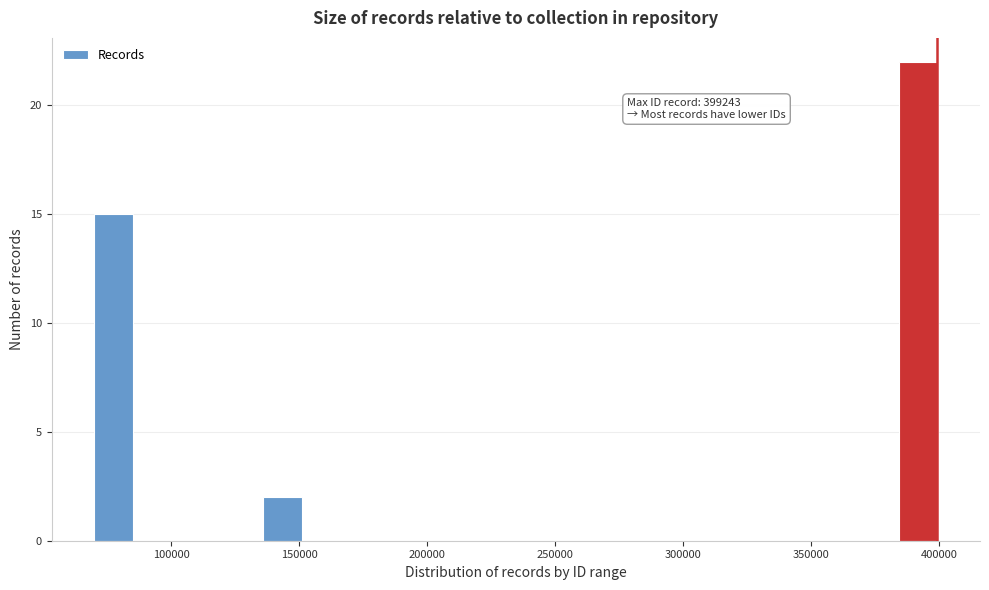

Read against the x-axis, roughly where is the centre of the tallest bar?

390000